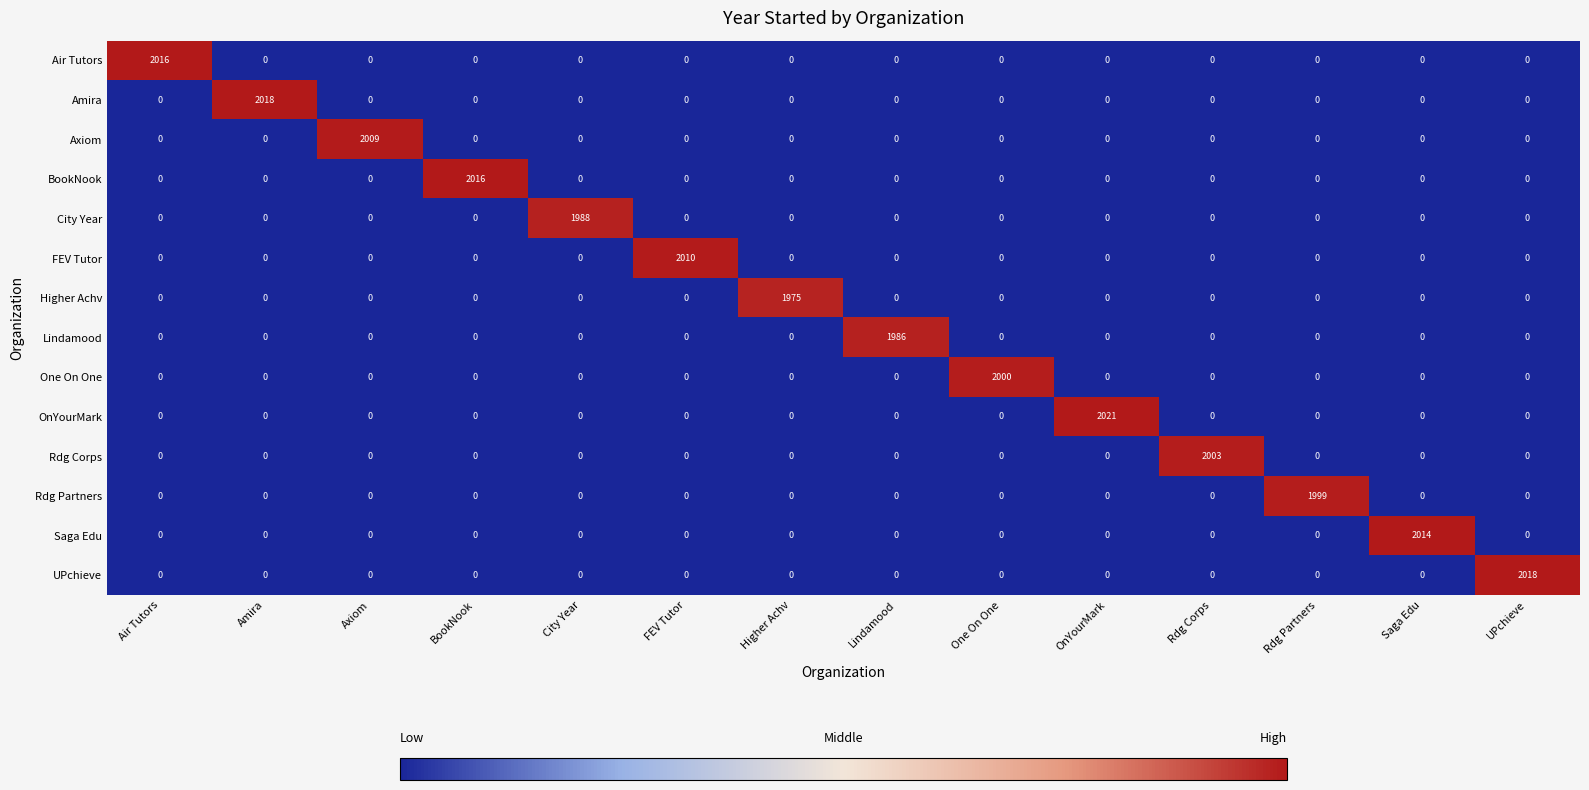

What is the total value across all series at Rdg Corps?

2003